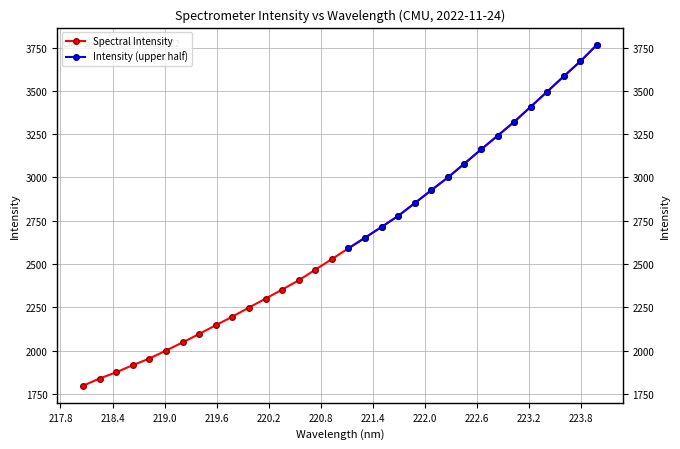

Read the value at 218.2508.

1839.7